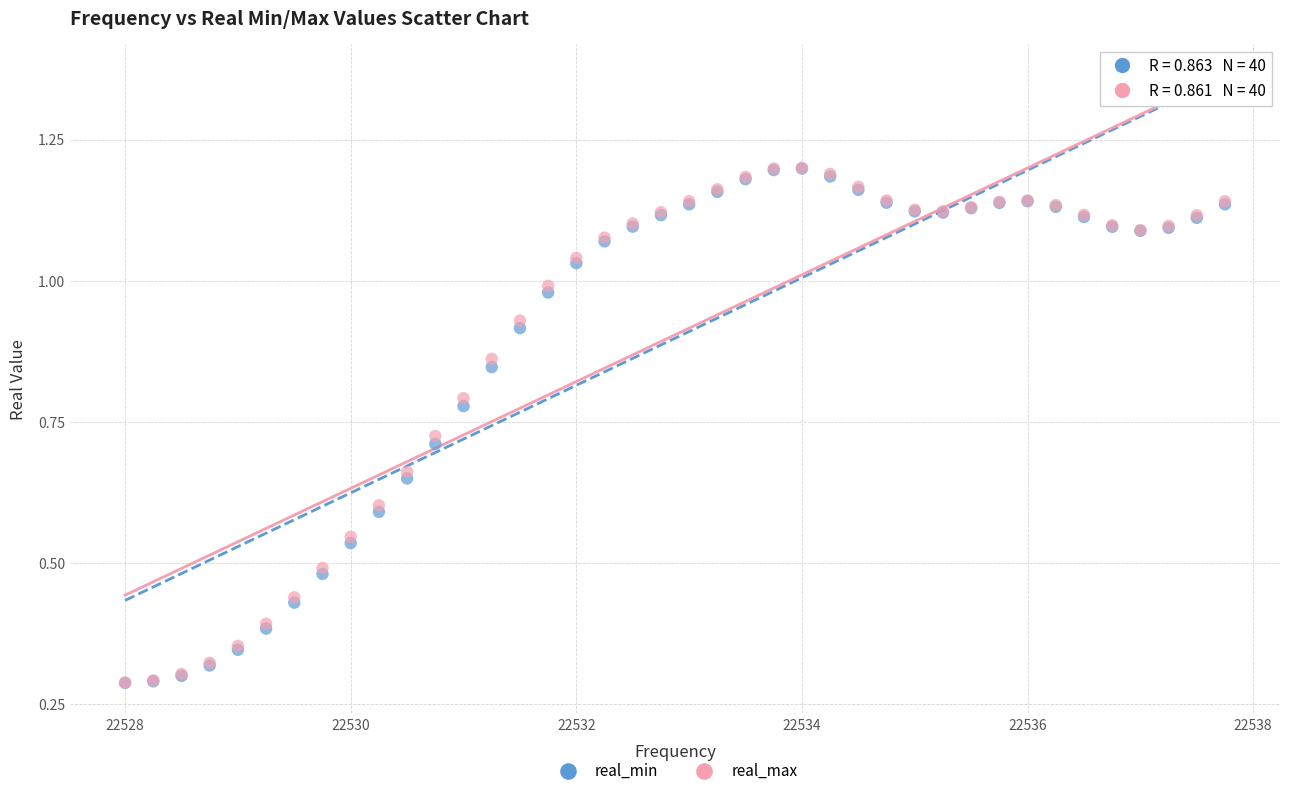

What are all the series names shown in the legend?

real_min, real_max